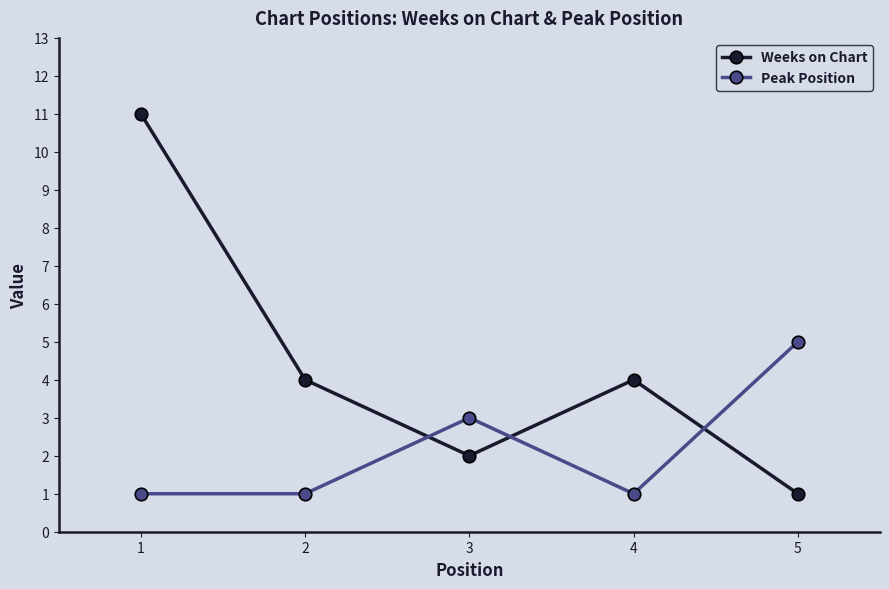

How many Weeks on Chart values are between 2 and 4?

3